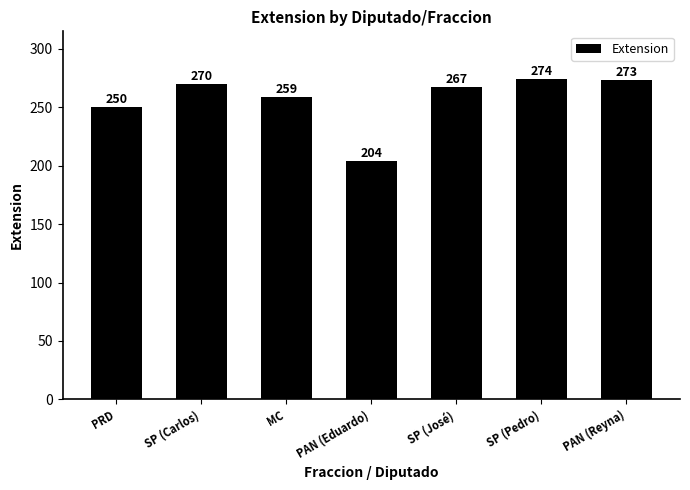

Reading left to right, transcribe all the data shown in this chart.

PRD=250	SP (Carlos)=270	MC=259	PAN (Eduardo)=204	SP (José)=267	SP (Pedro)=274	PAN (Reyna)=273